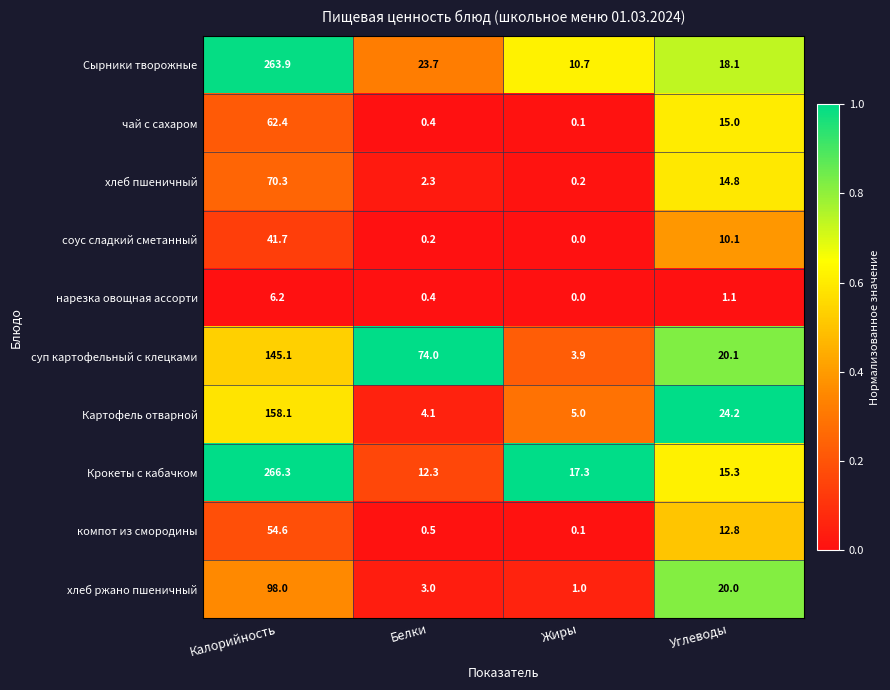

How many data points does each series have?

4